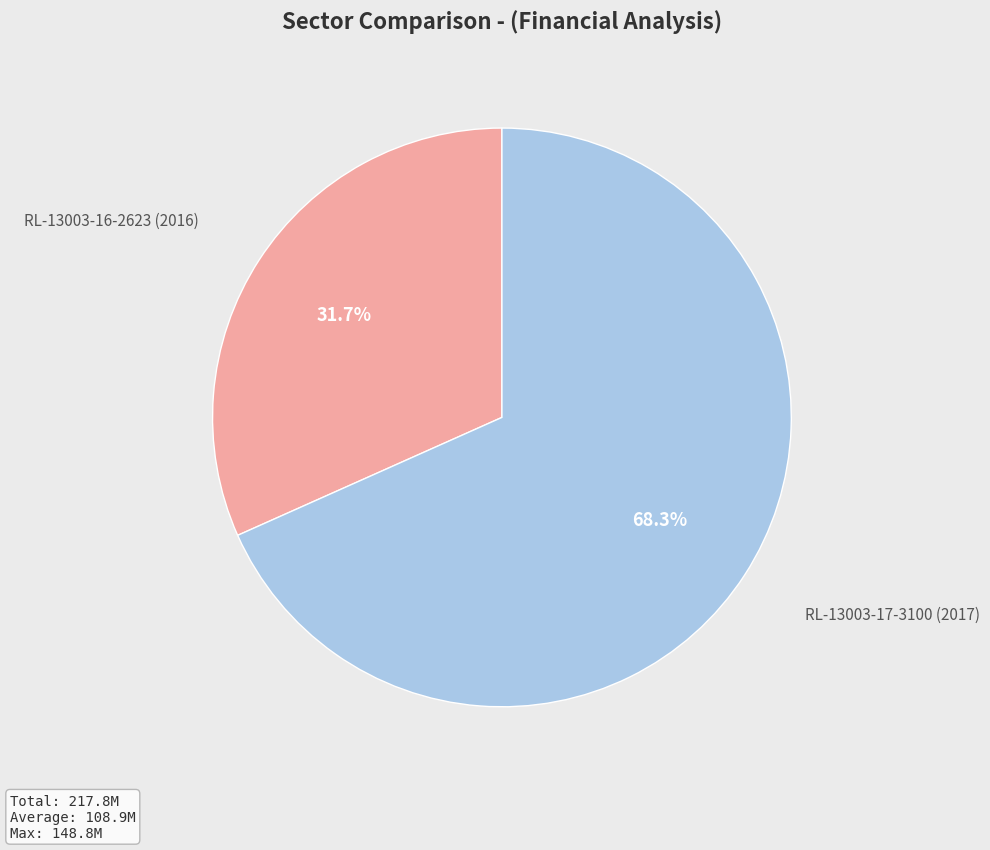

Is there a majority slice in this chart?

Yes